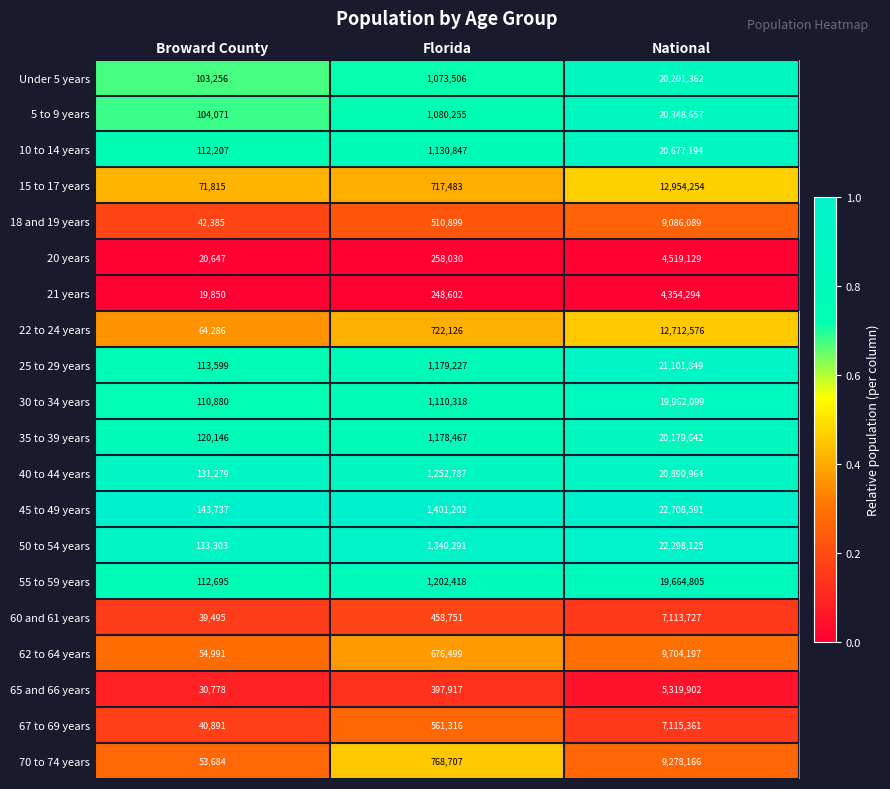

Which series has the largest range (max minus min)?

45 to 49 years